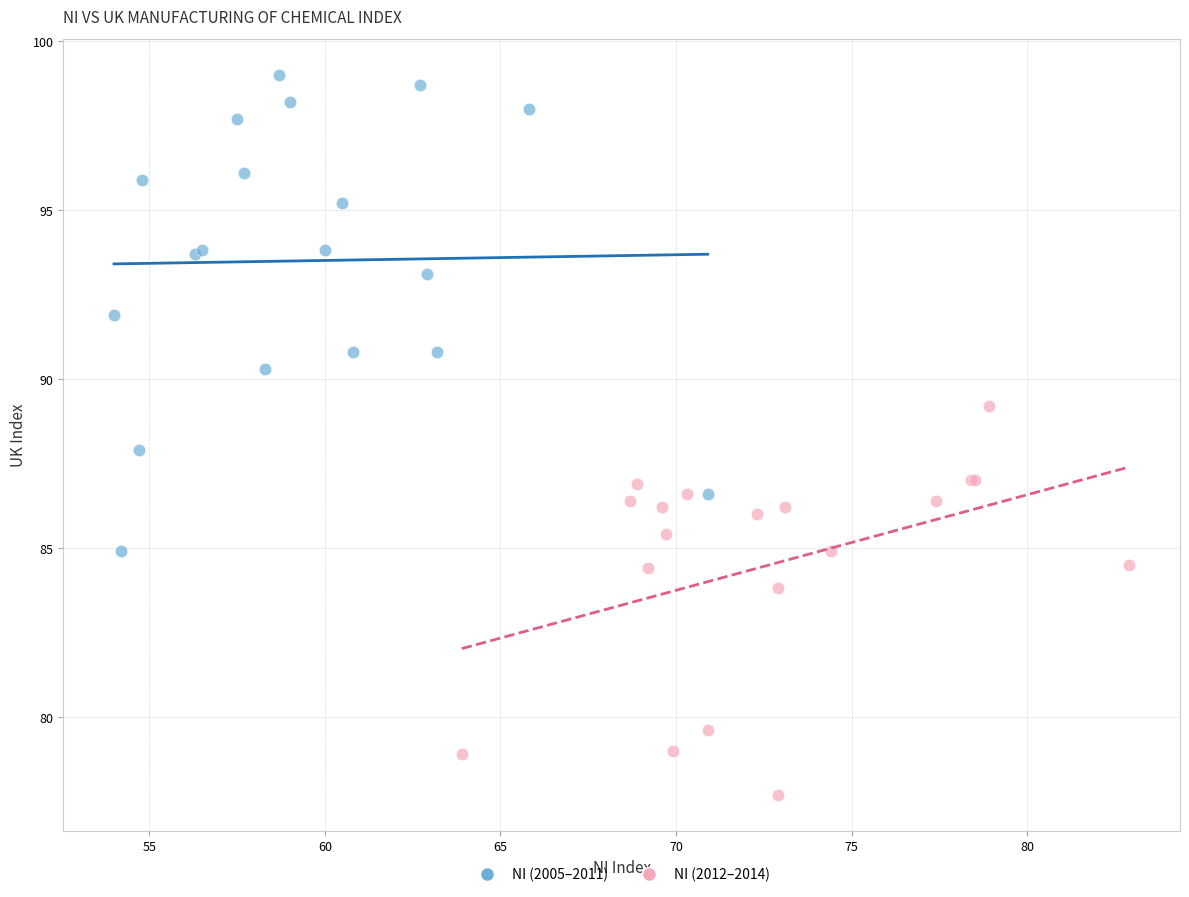

Which series has the widest spread of Y values?

NI (2005–2011)